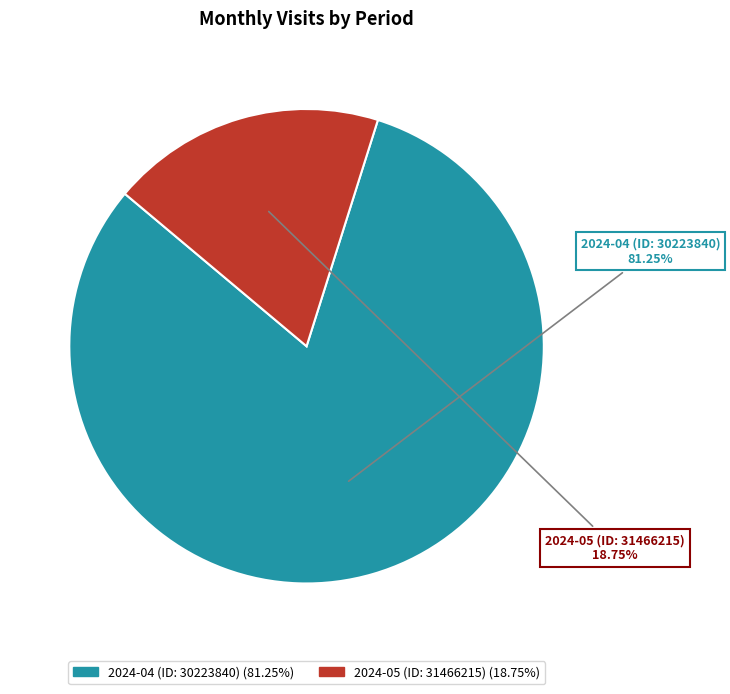

How many slices are in this pie chart?

2